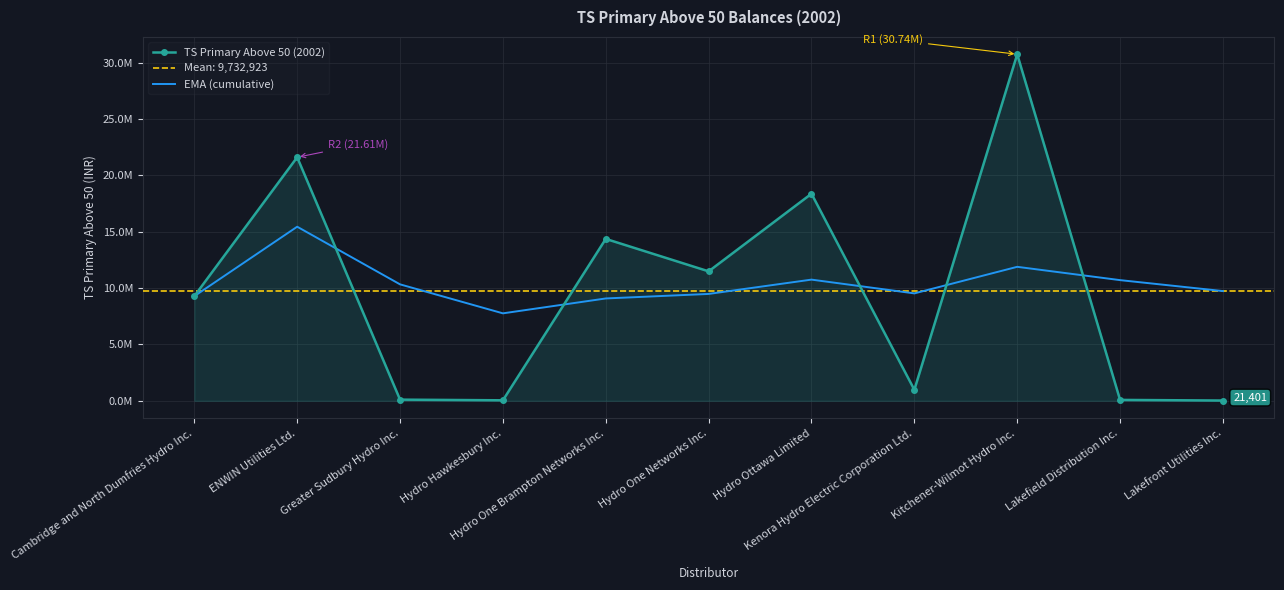

At which label does TS Primary Above 50 (2002) first exceed 9280027?

ENWIN Utilities Ltd.